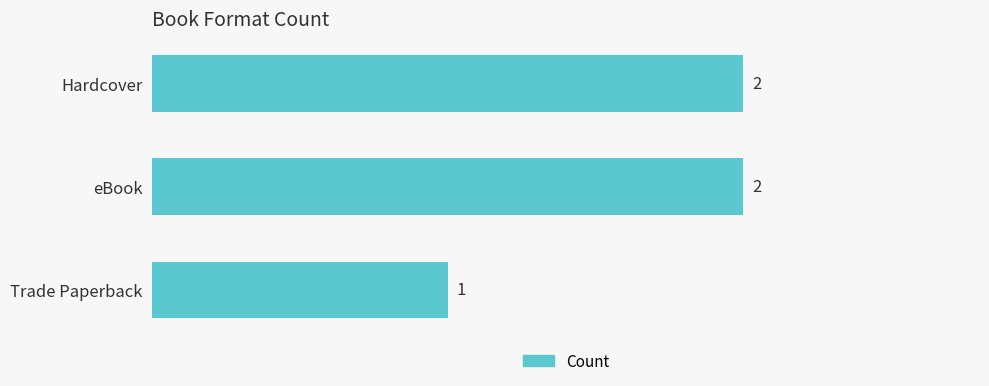

Reading top to bottom, extract all data points from this chart.

Hardcover=2	eBook=2	Trade Paperback=1